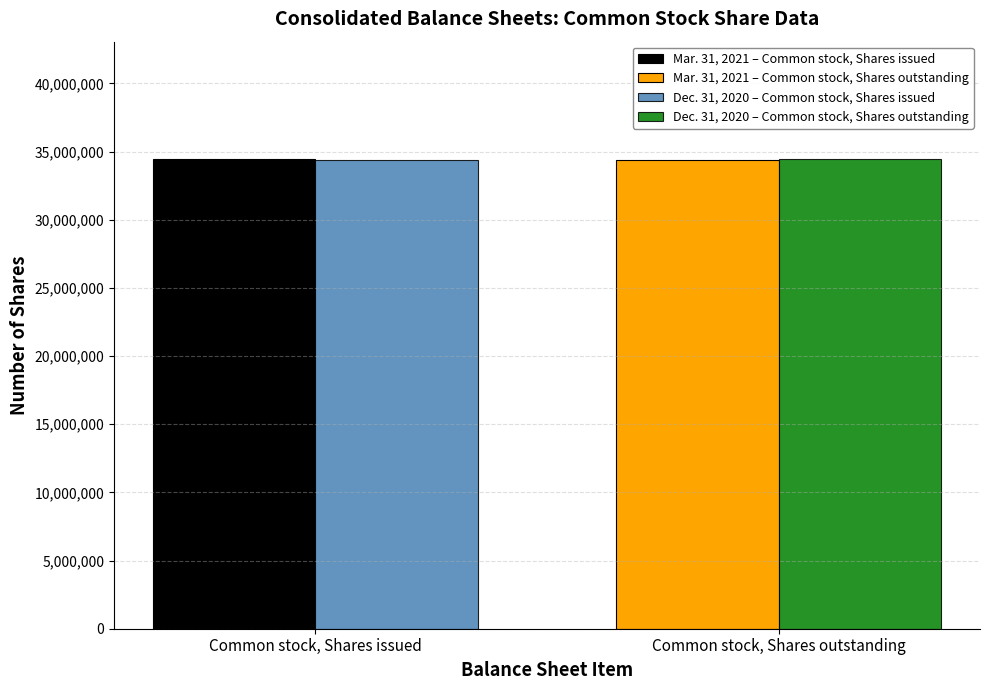

What is the minimum value shown in the chart?

34383719